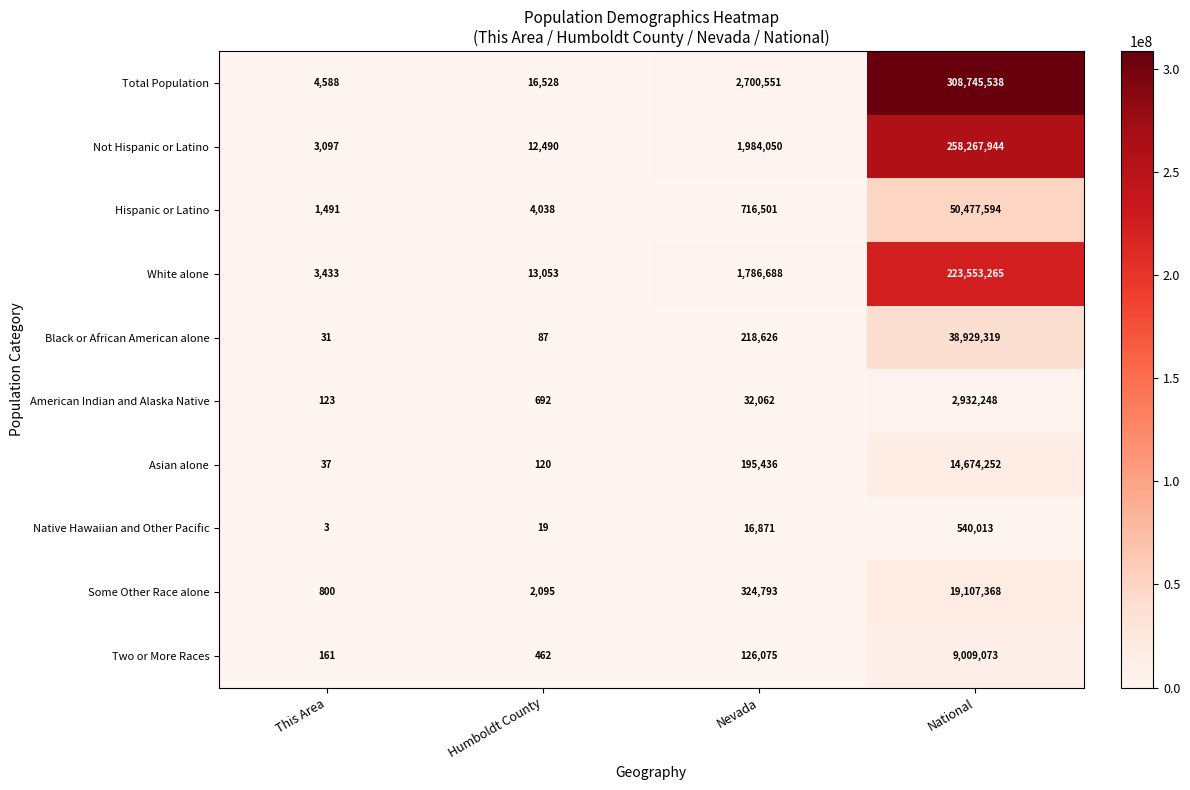

How many categories are shown in the chart?

4